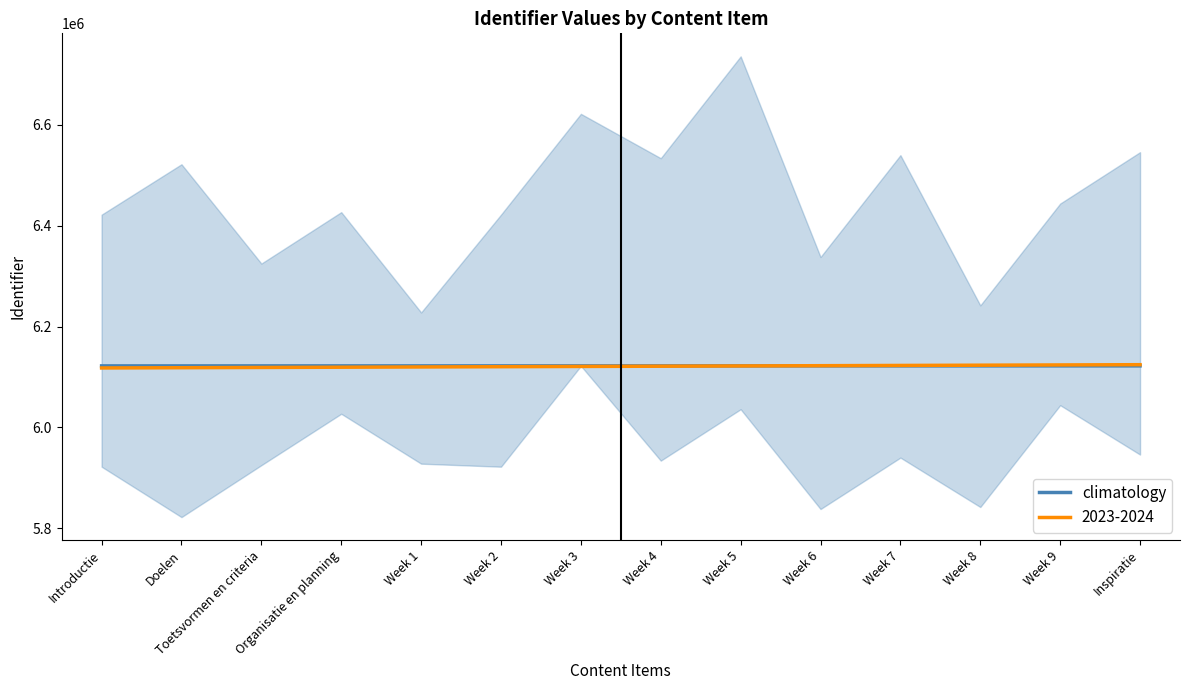

What is the ratio of the value at Week 1 to the value at Week 6?

1.0